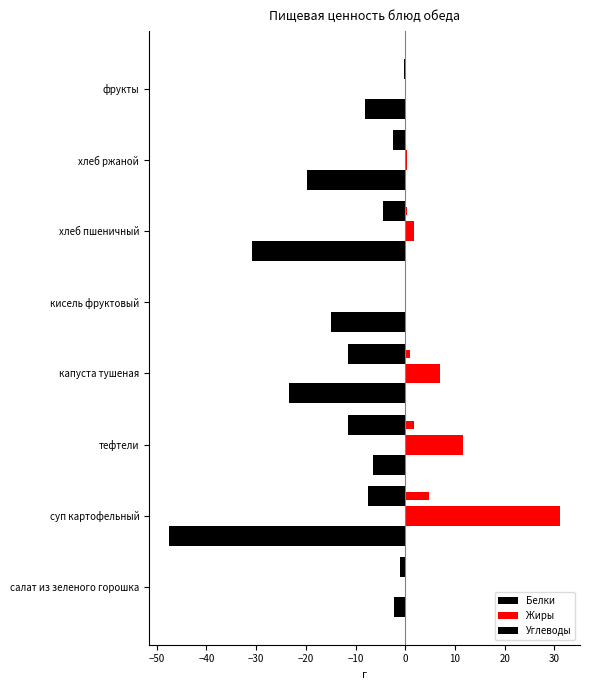

Is it true that Белки equals 3.8 at кисель фруктовый?

False